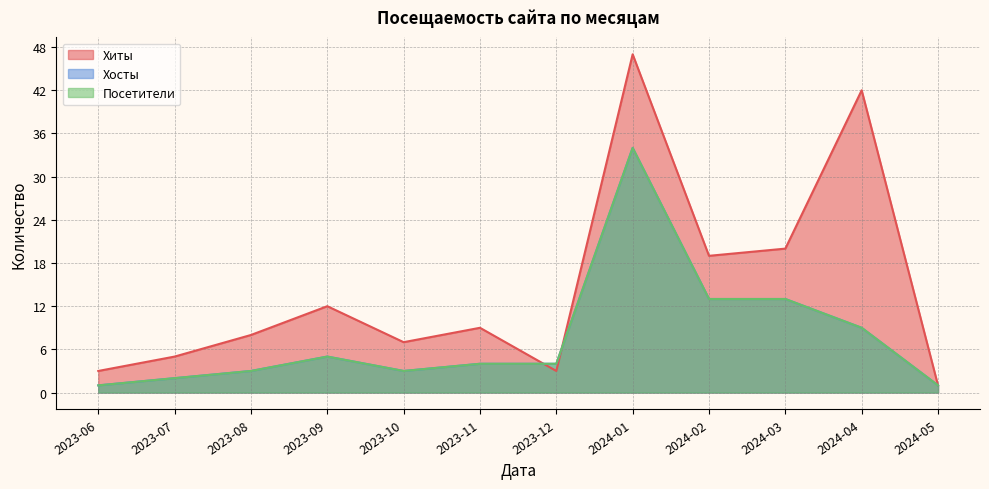

How many data points in Хиты are less than 9?

6